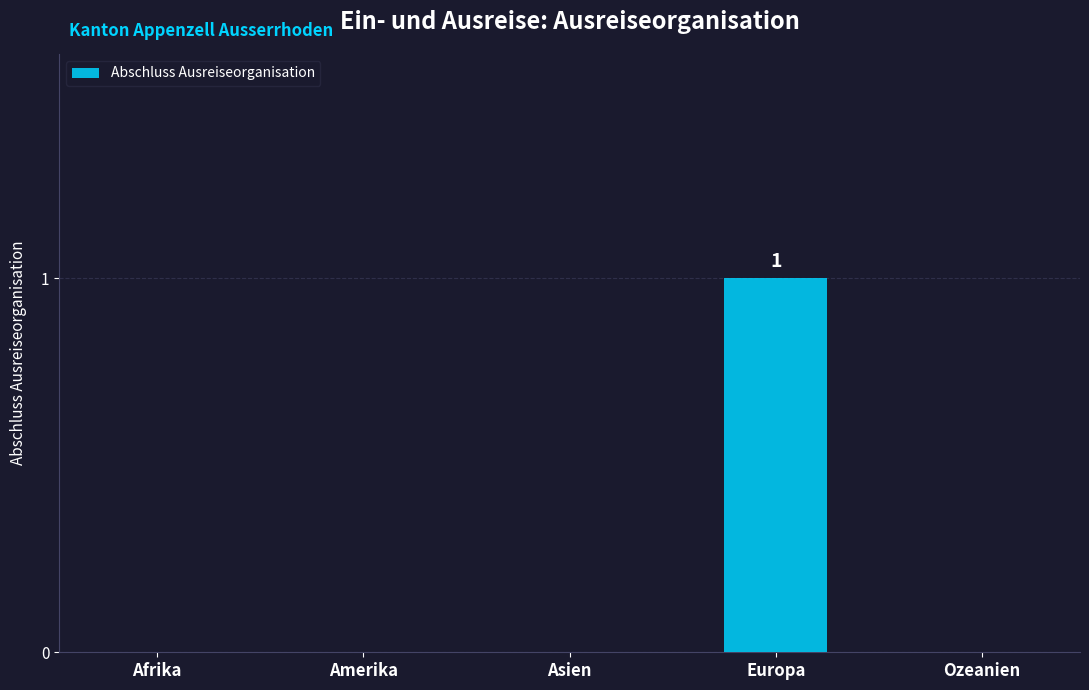

Between Europa and Amerika, which is larger?

Europa